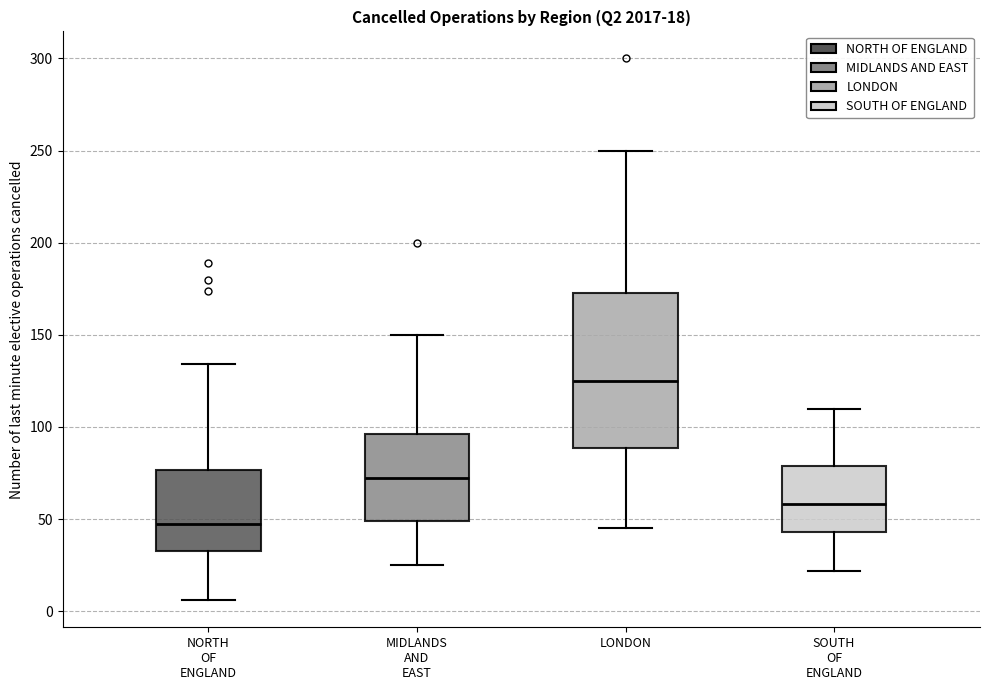

Which box's median line is the highest?

LONDON